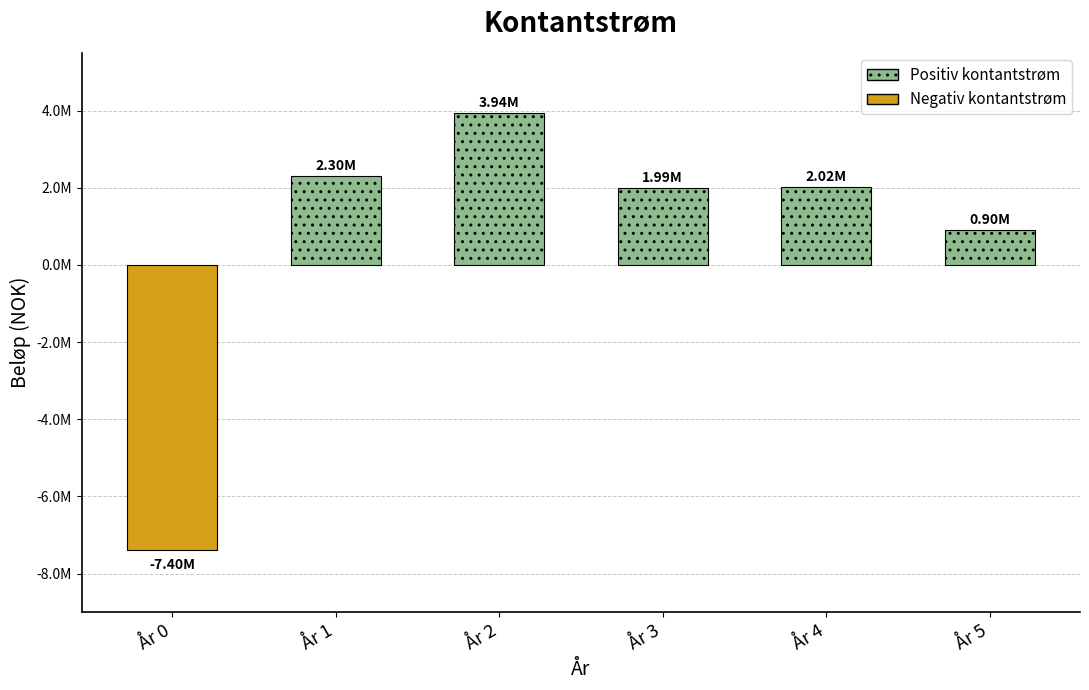

List the labels in order of value, largest first.

År 2, År 1, År 4, År 3, År 5, År 0